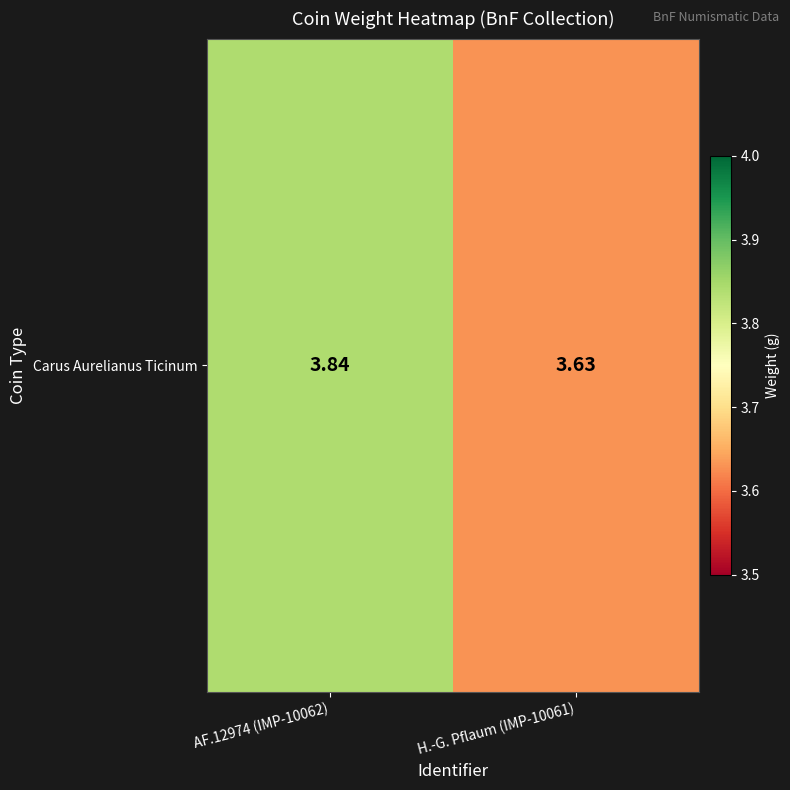

What is the average value?

3.7